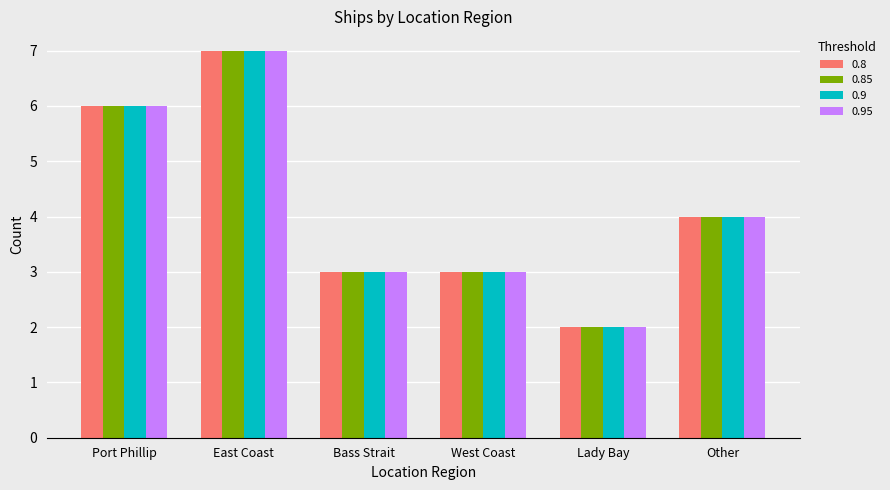

Reading left to right, extract all data points from this chart.

0.8: Port Phillip=6	East Coast=7	Bass Strait=3	West Coast=3	Lady Bay=2	Other=4
0.85: Port Phillip=6	East Coast=7	Bass Strait=3	West Coast=3	Lady Bay=2	Other=4
0.9: Port Phillip=6	East Coast=7	Bass Strait=3	West Coast=3	Lady Bay=2	Other=4
0.95: Port Phillip=6	East Coast=7	Bass Strait=3	West Coast=3	Lady Bay=2	Other=4